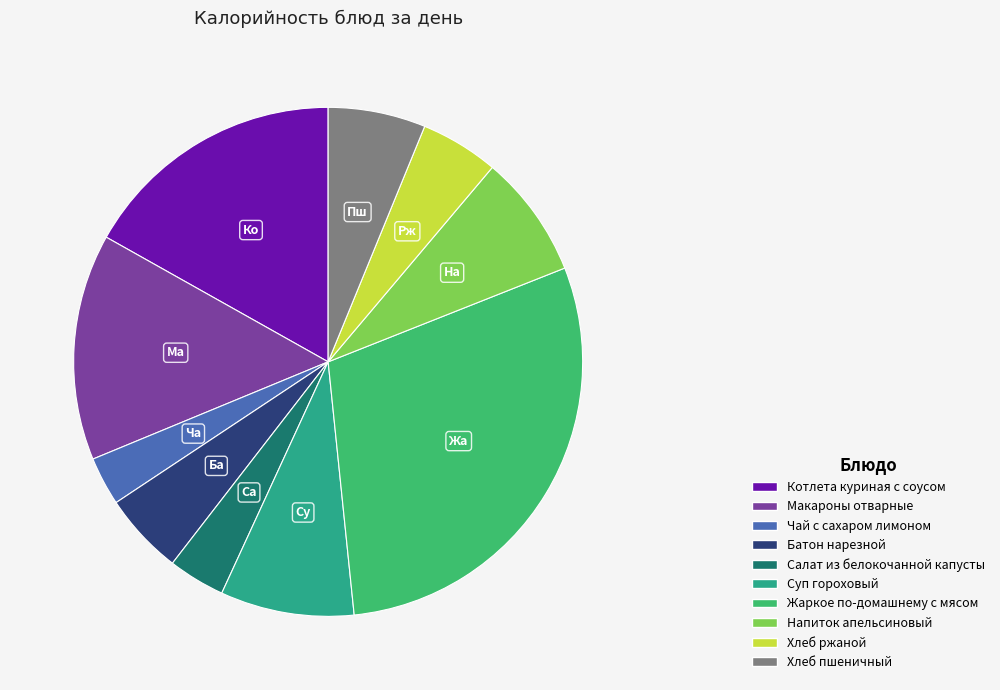

To the nearest percent, what portion does Батон нарезной represent?

5%